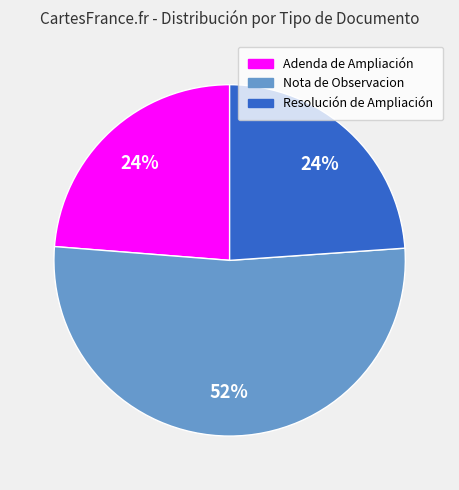

How many segments does this pie chart have?

3